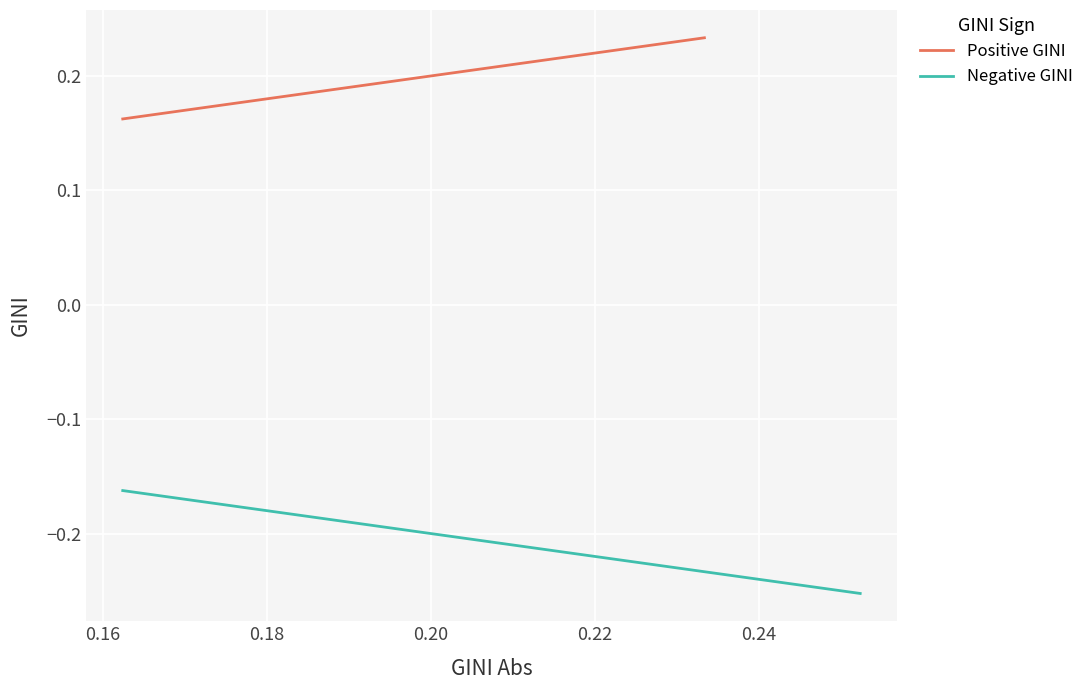

Which has a higher value, 0.18 or 0.16?

0.18